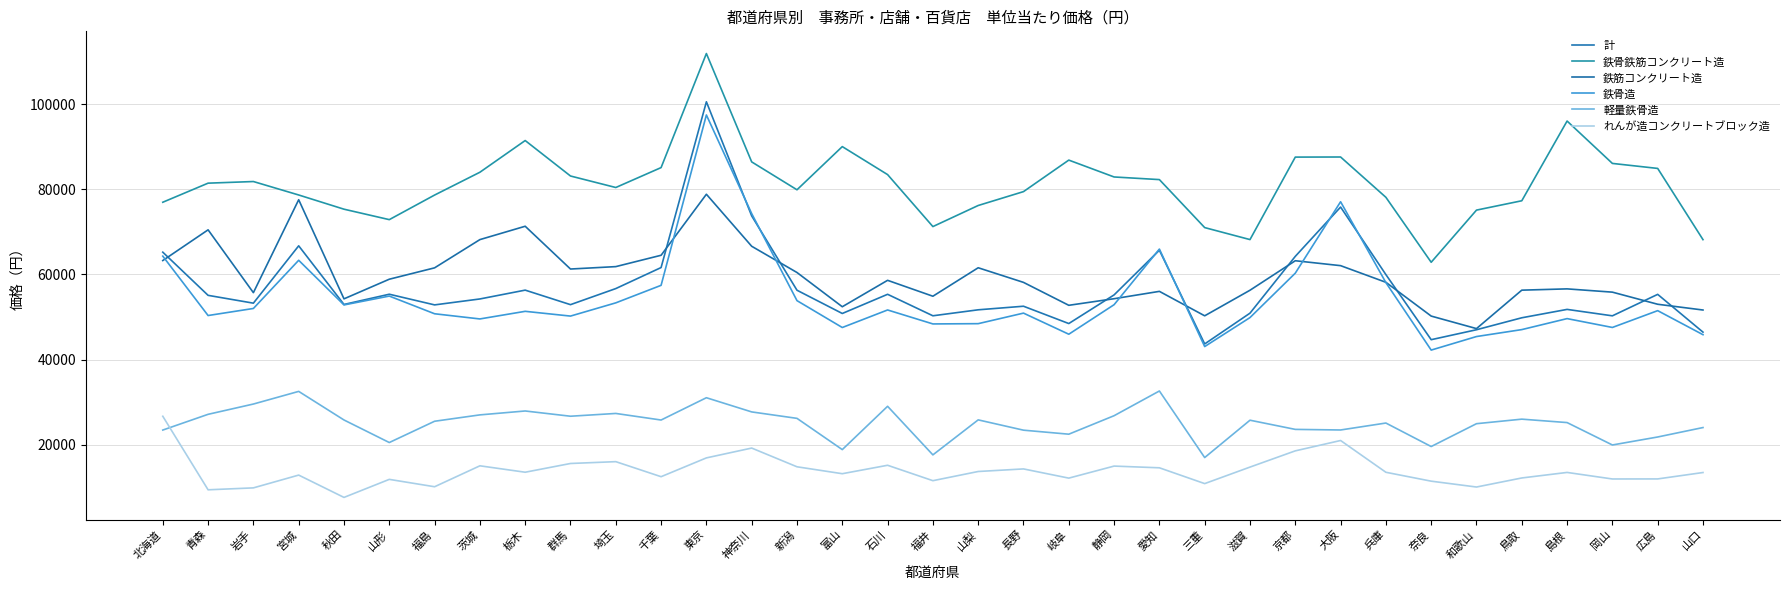

How many lines are shown in the chart?

6